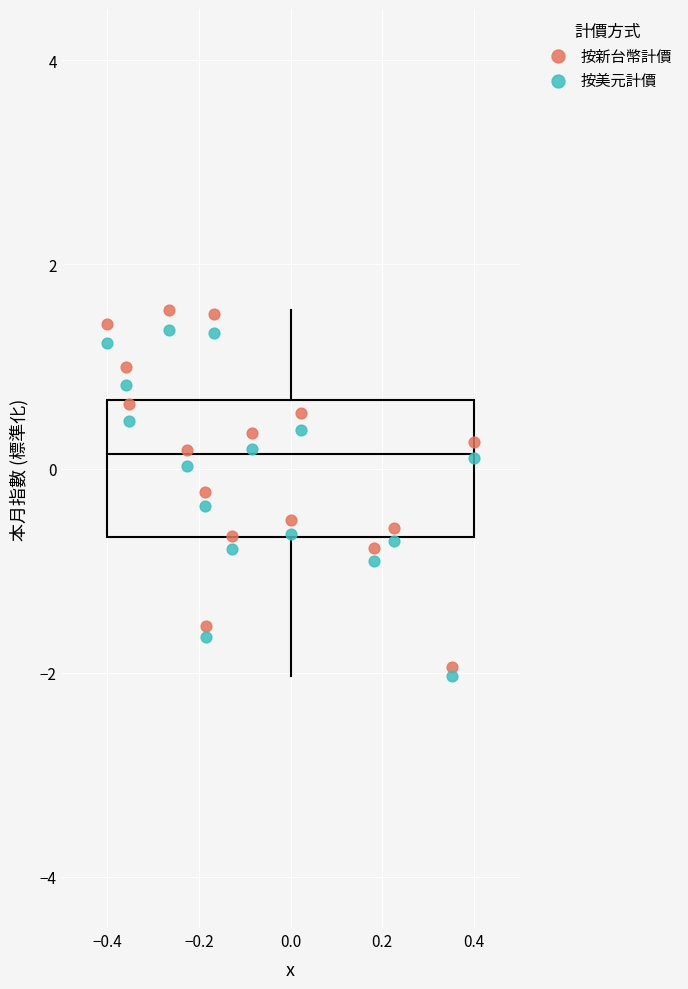

Across all data points, what is the range of X values (max minus min)?

0.8